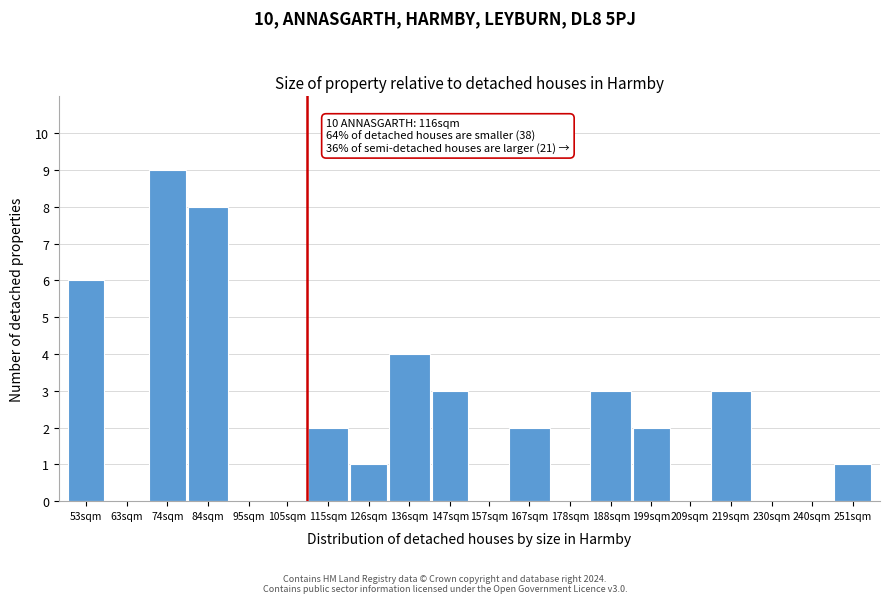

Reading right to left, transcribe all the data shown in this chart.

251sqm=1	240sqm=0	230sqm=0	219sqm=3	209sqm=0	199sqm=2	188sqm=3	178sqm=0	167sqm=2	157sqm=0	147sqm=3	136sqm=4	126sqm=1	115sqm=2	105sqm=0	95sqm=0	84sqm=8	74sqm=9	63sqm=0	53sqm=6